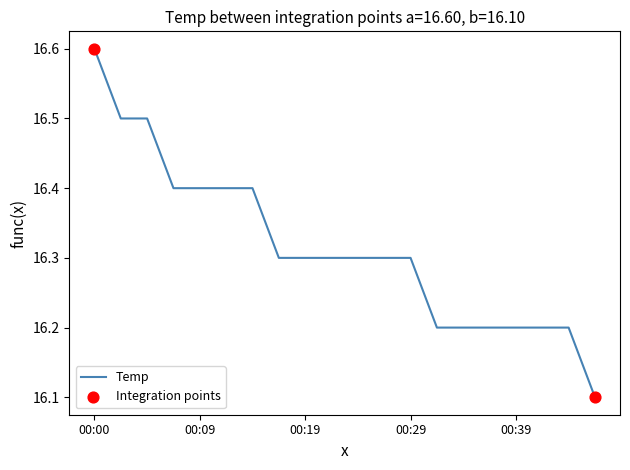

What is the difference between the maximum and minimum values?

0.5